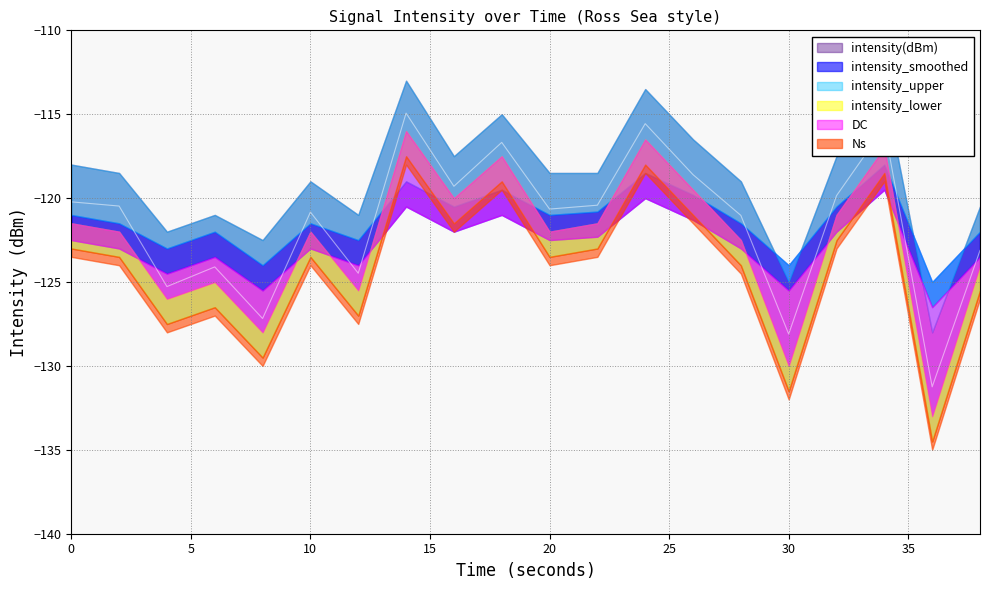

How many interior local valleys does the intensity_upper series have?

6